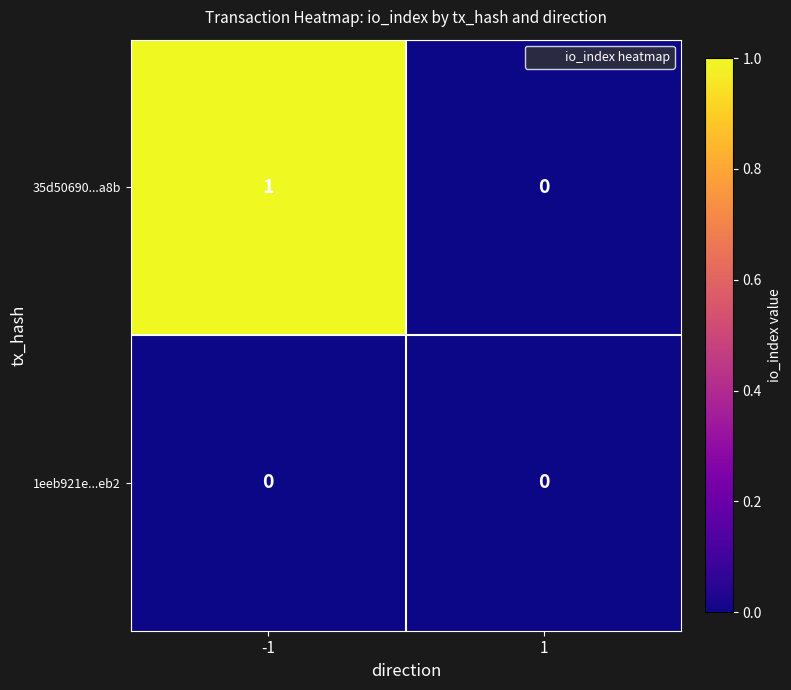

Is the value of 35d50690...a8b at -1 greater than the value of 1eeb921e...eb2 at 1?

Yes